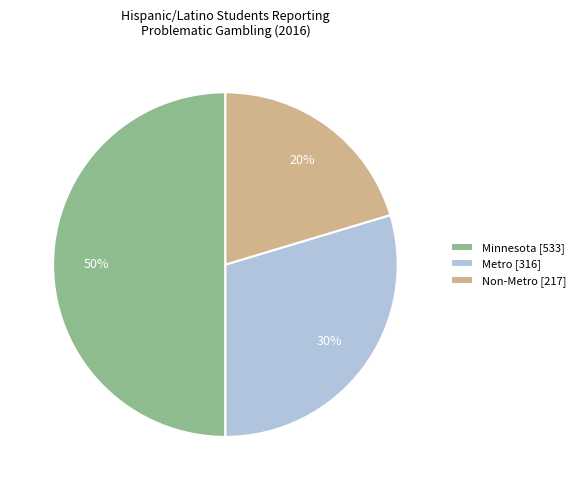

What percentage is the Minnesota slice, to the nearest percent?

50%